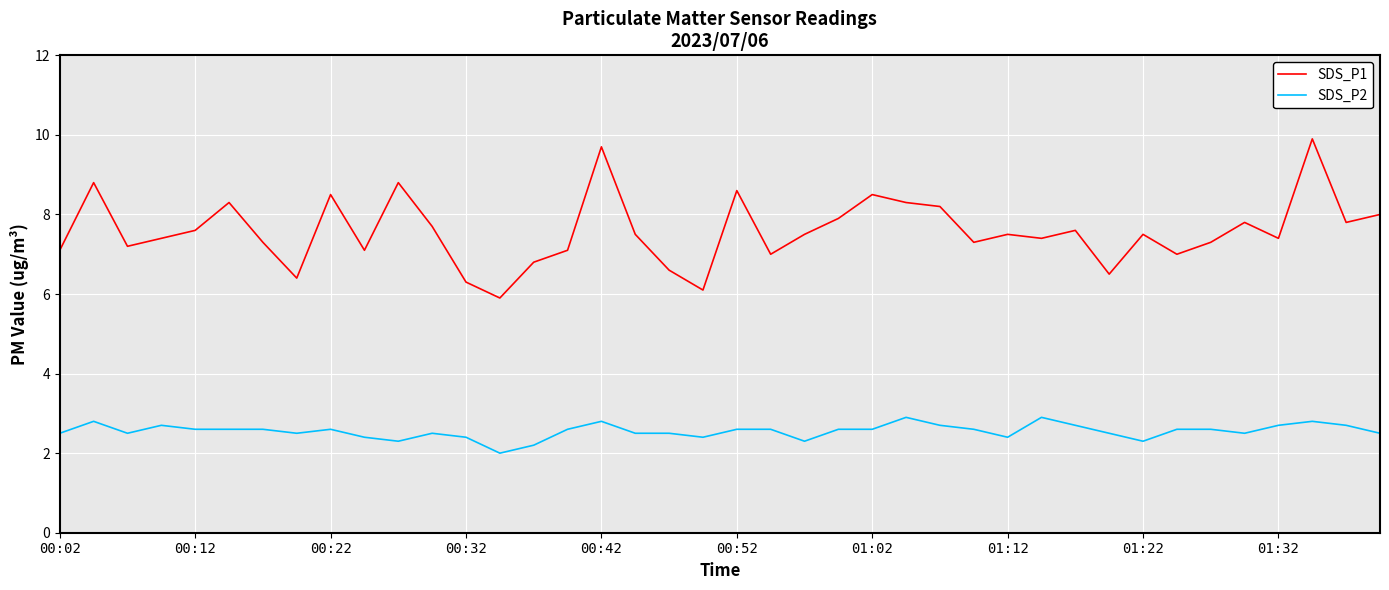

What are all the series names shown in the legend?

SDS_P1, SDS_P2